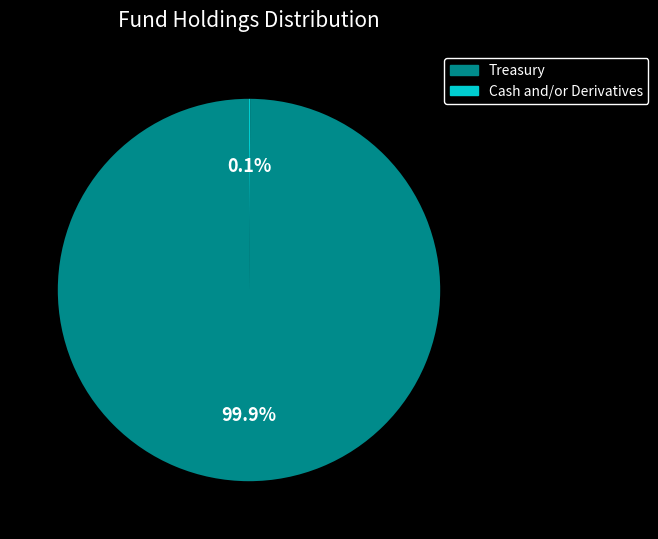

What portion of the pie excludes Treasury?

0.1%